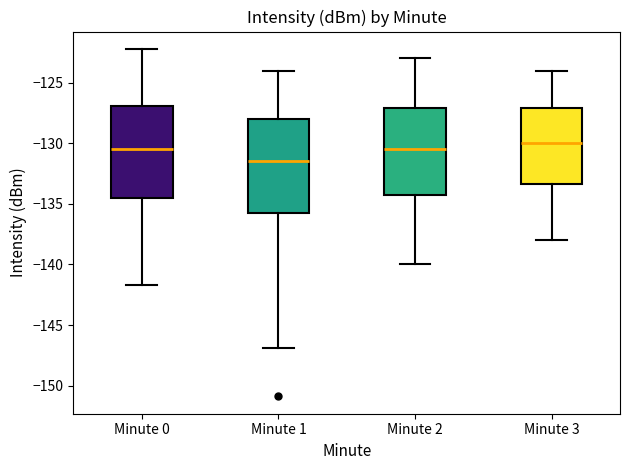

Reading left to right, read every box against the y-axis: the position of its median line, the range the box covers, and the ends of its whiskers. The values are not printed on the chart, so give them approximately, as read against the axis.

Minute 0: median -130.5, box -134.5 to -127.0, whiskers -141.5 to -122.0
Minute 1: median -131.5, box -135.5 to -128.0, whiskers -147.0 to -124.0
Minute 2: median -130.5, box -134.0 to -127.0, whiskers -140.0 to -123.0
Minute 3: median -130.0, box -133.5 to -127.0, whiskers -138.0 to -124.0